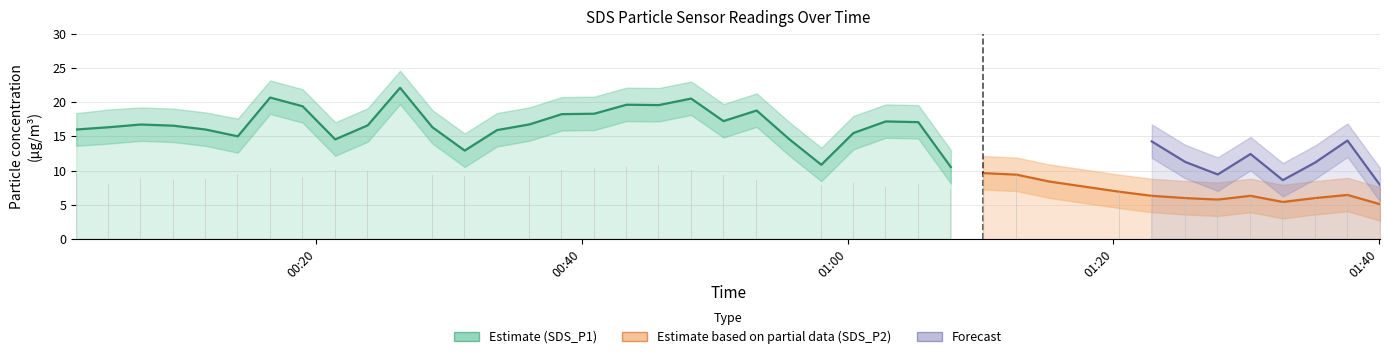

What is the spread (max minus min) of values at 21?

12.7